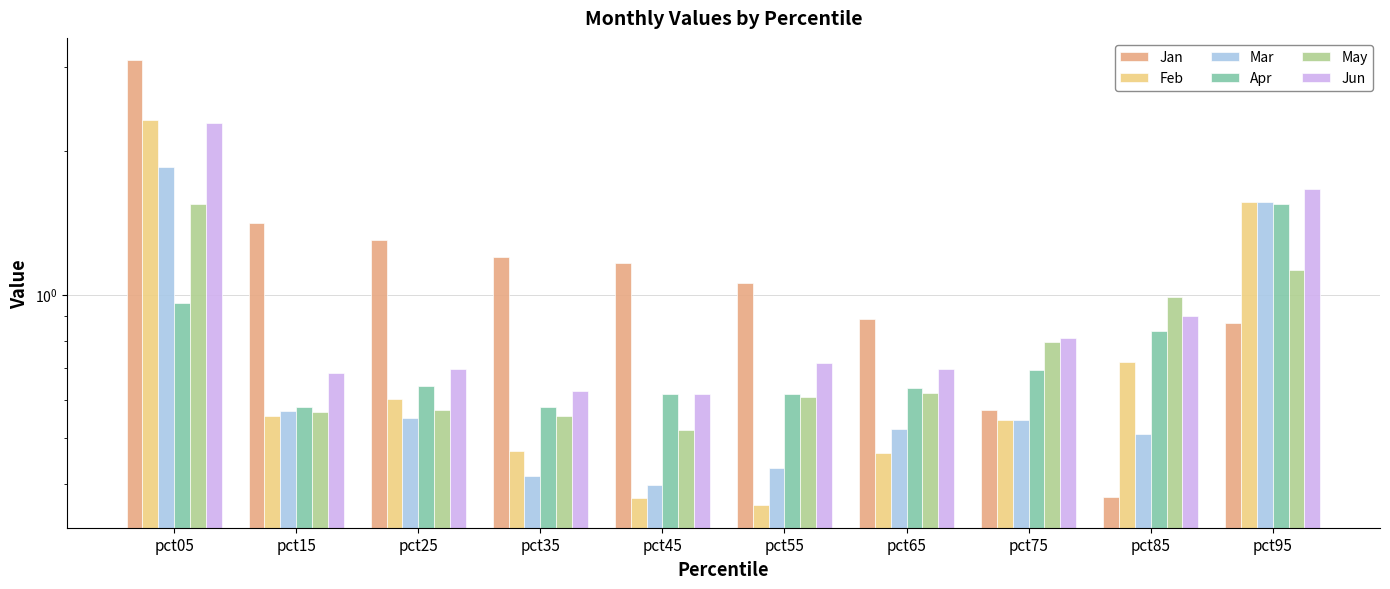

What is the difference between the highest and lowest values at pct95?

0.8